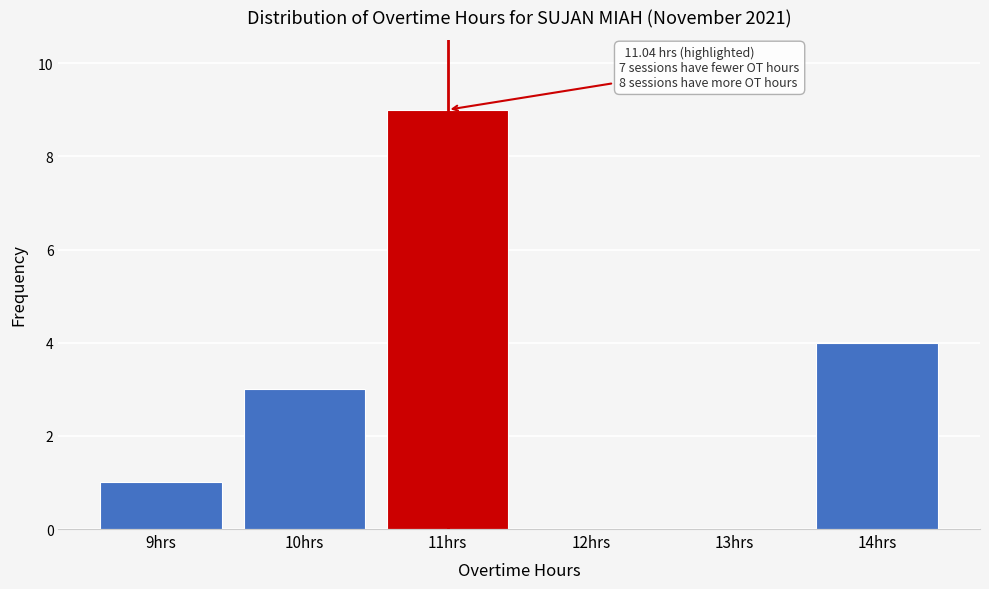

Reading right to left, extract all data points from this chart.

14hrs=4	13hrs=0	12hrs=0	11hrs=9	10hrs=3	9hrs=1